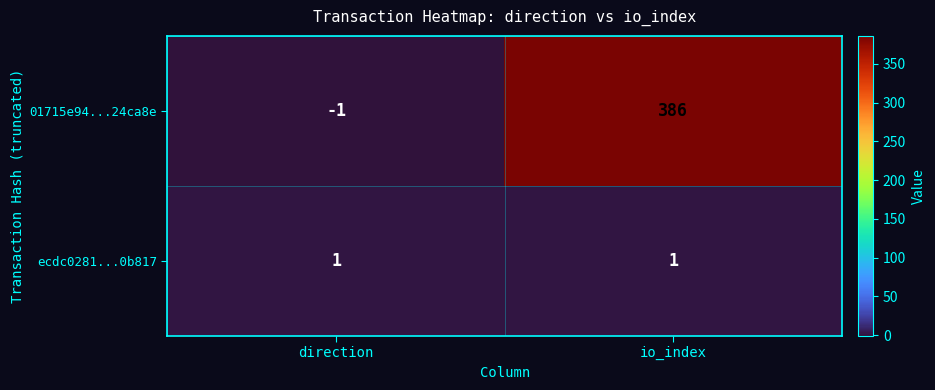

How many distinct data groups are displayed?

2